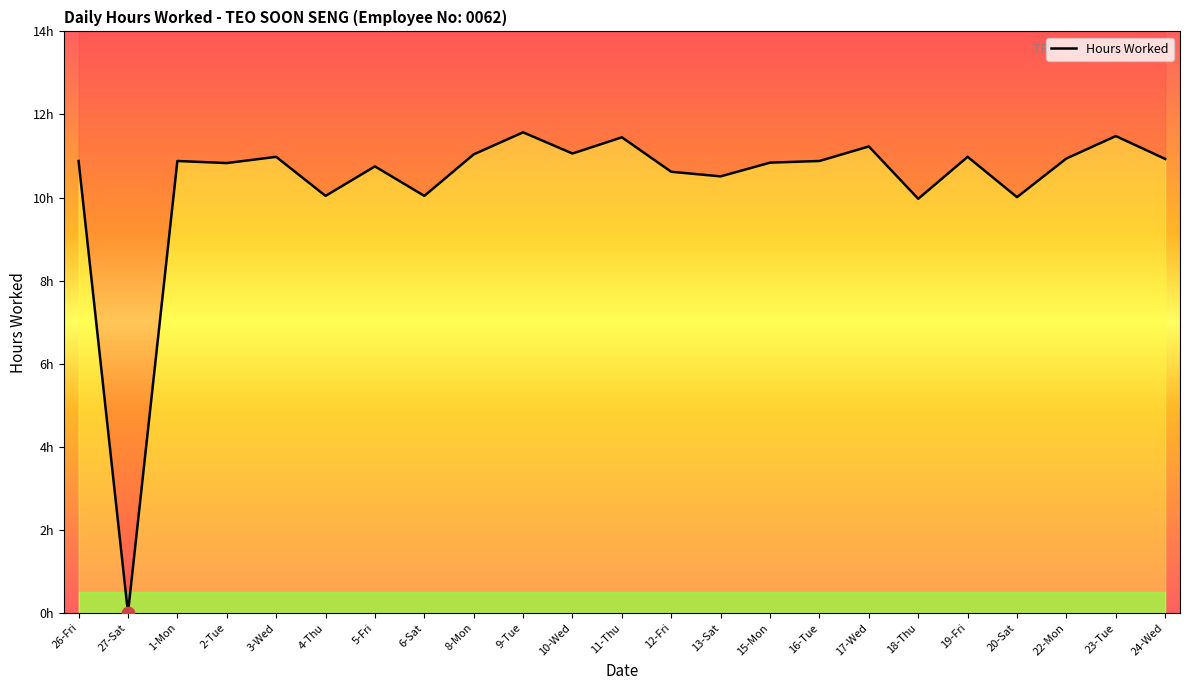

What is the change in value from 5-Fri to 17-Wed?

+0.5